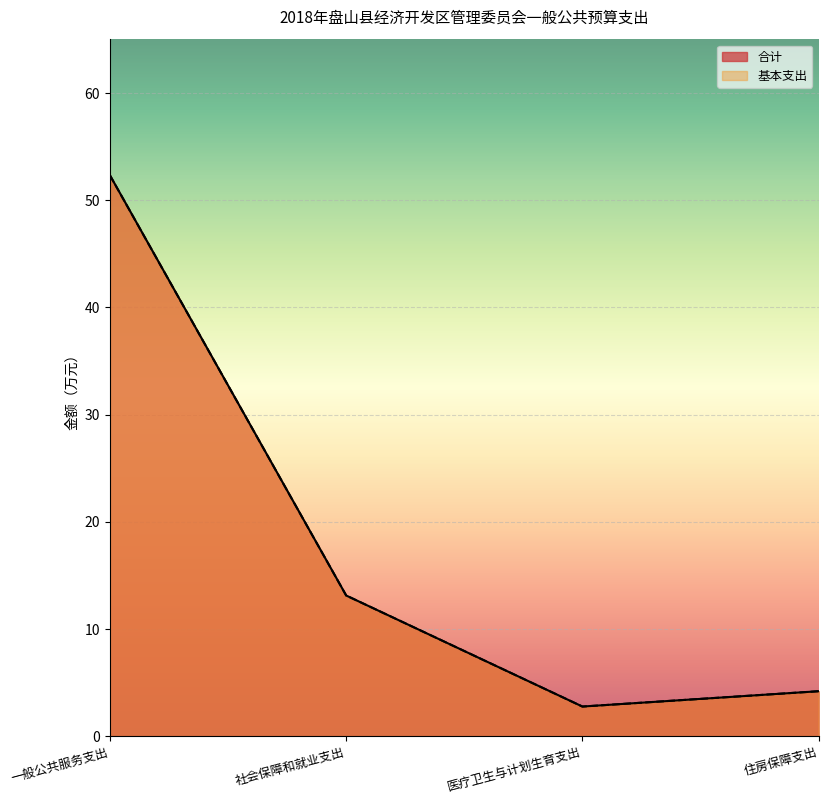

What is the maximum value for 基本支出?

52.3